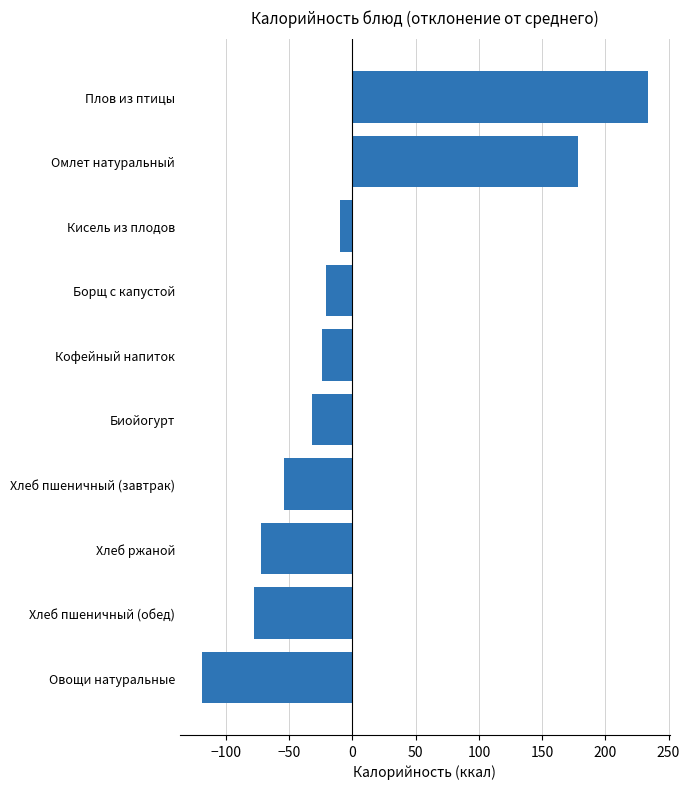

Between Хлеб пшеничный (завтрак) and Хлеб ржаной, which is larger?

Хлеб пшеничный (завтрак)